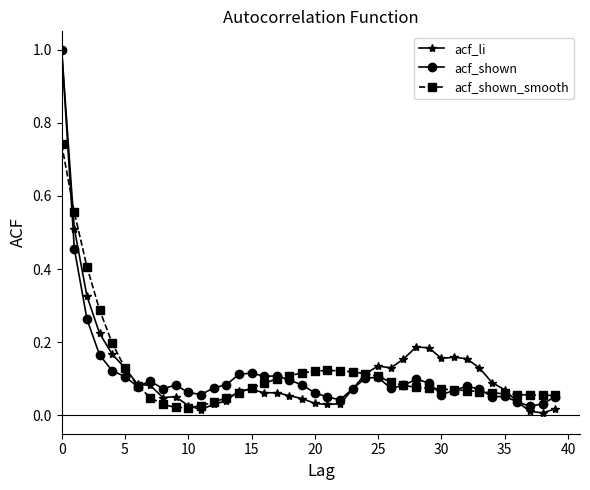

Which series has the largest range (max minus min)?

acf_li